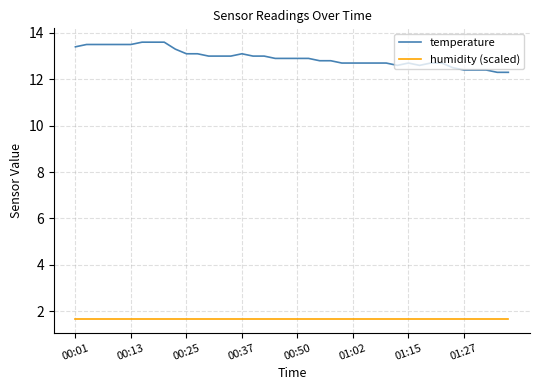

Rank the series by their maximum value, from highest to lowest.

temperature, humidity (scaled)